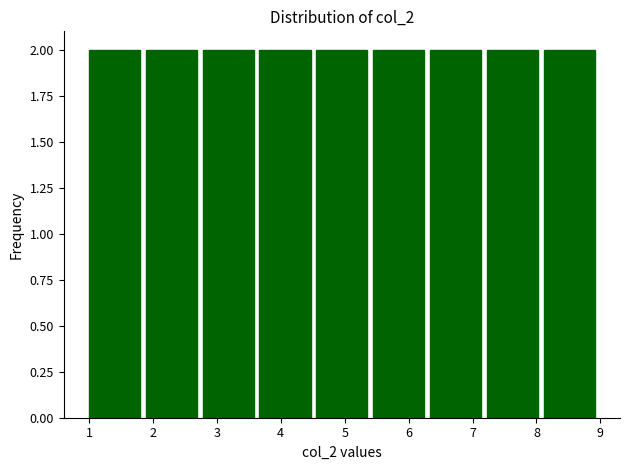

What is the height of the bar covering 1.0 to 1.9 on the x-axis? Neither the bar edges nor the heights are printed on the chart, so give them approximately, as read against the axes.

2